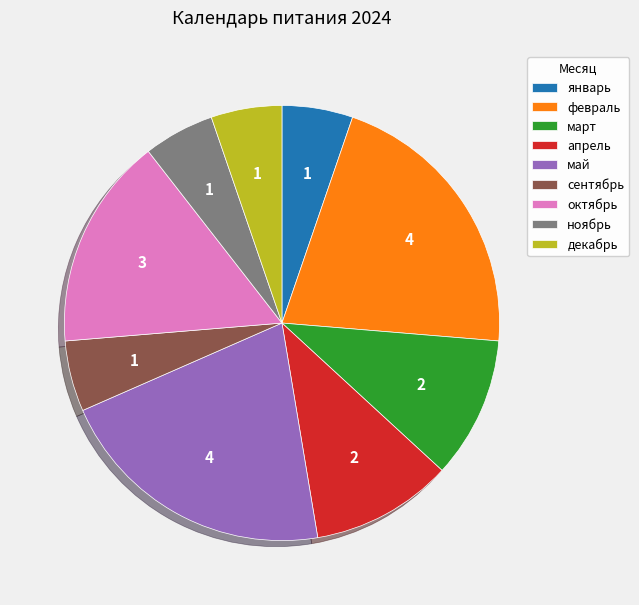

Is the sum of февраль and декабрь greater than half?

No